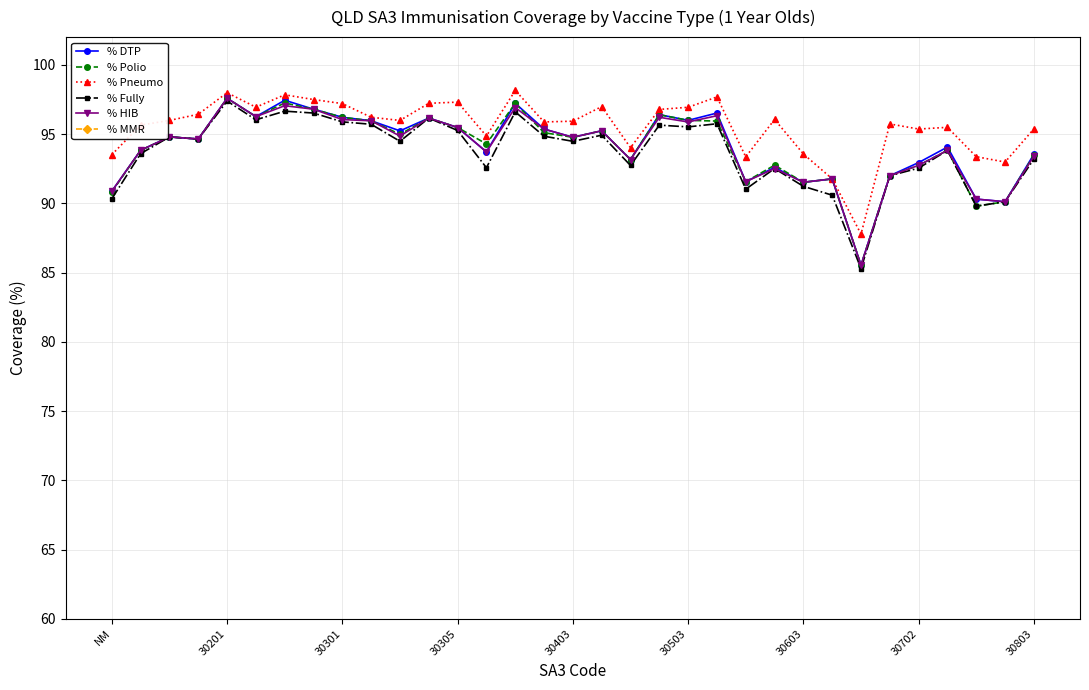

What position from the right is 9?

24